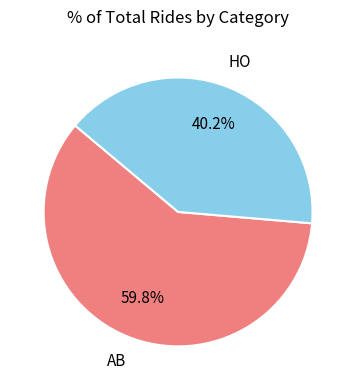

Combined, do HO and AB account for over 50%?

Yes